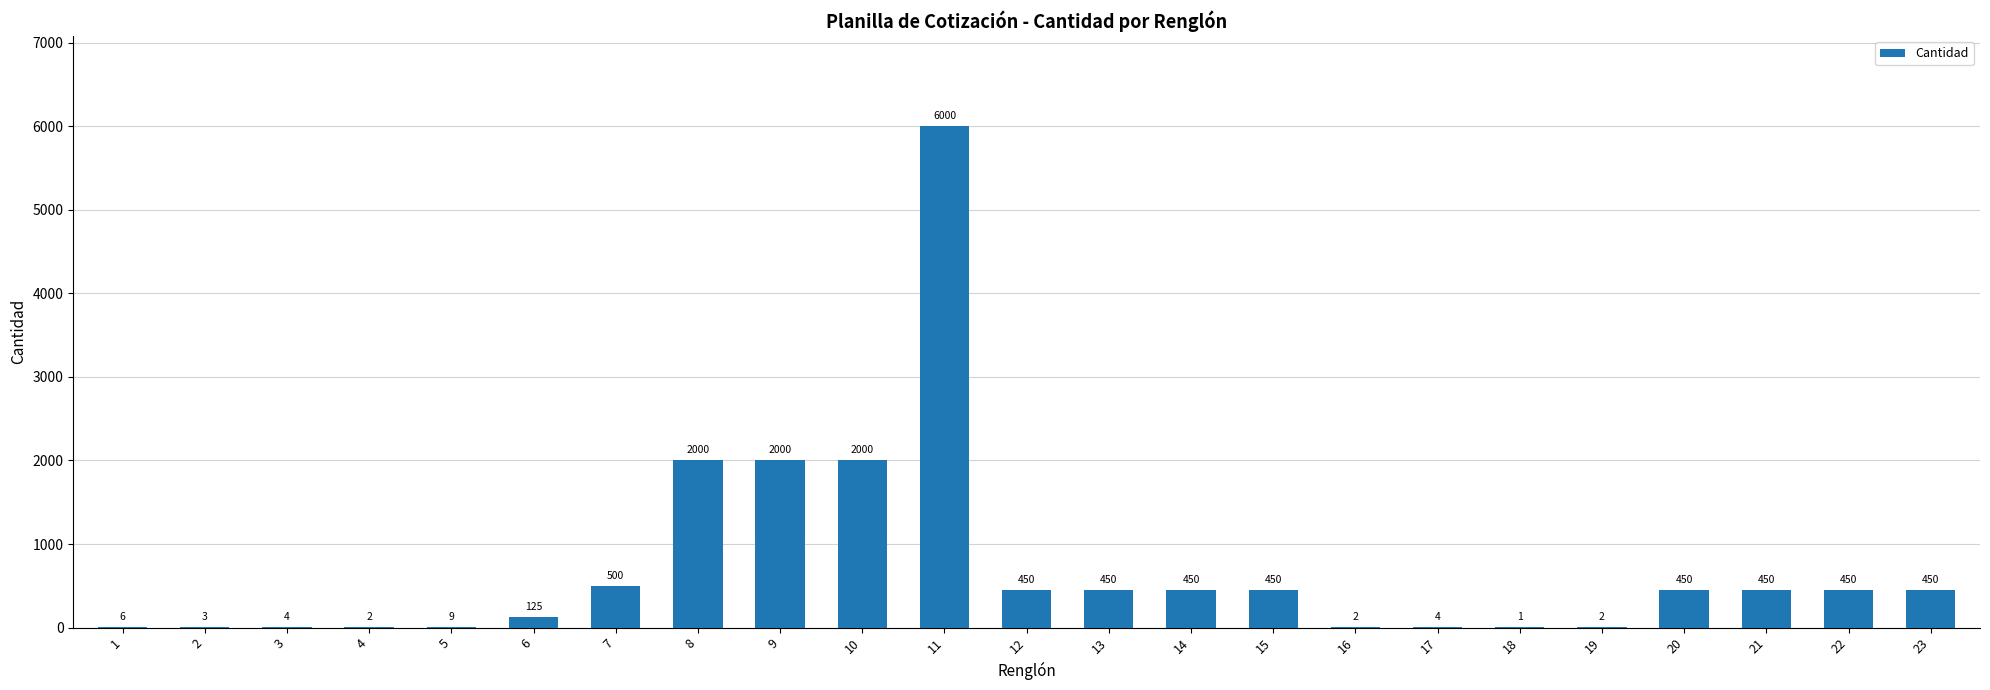

What is the sum of the values at 7 and 4?

502